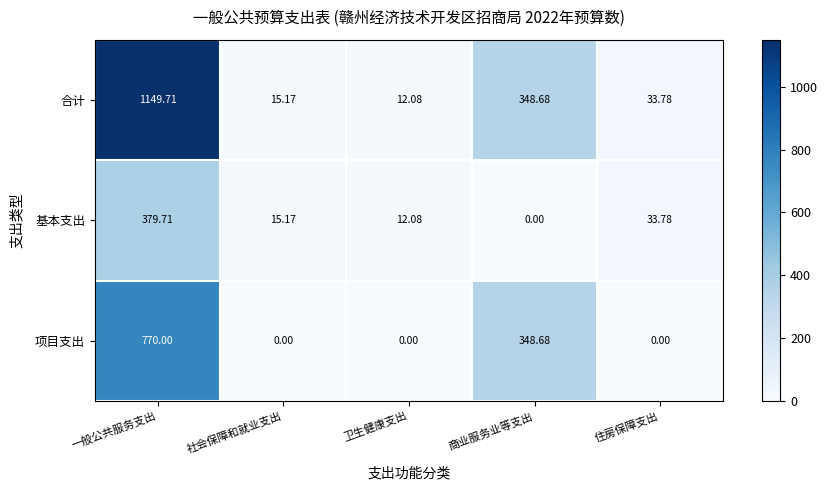

At which category is the sum across all series the highest?

一般公共服务支出